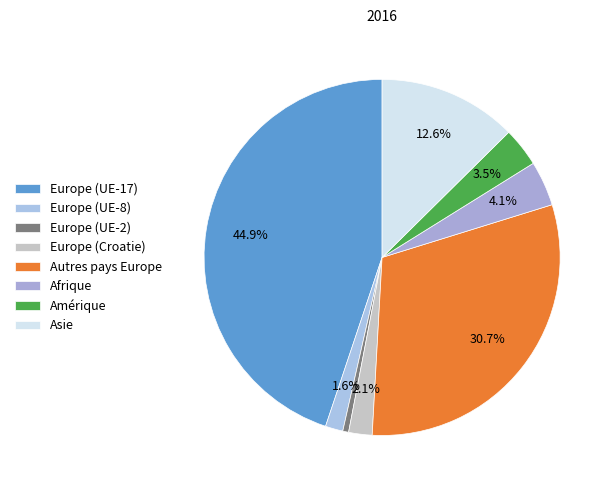

How many slices are in this pie chart?

8